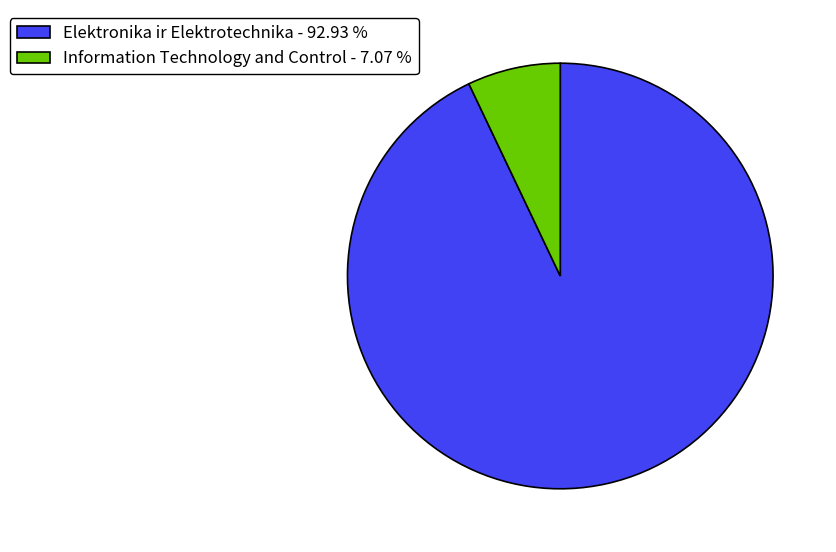

Between Elektronika ir Elektrotechnika - 92.93 % and Information Technology and Control - 7.07 %, which is larger?

Elektronika ir Elektrotechnika - 92.93 %